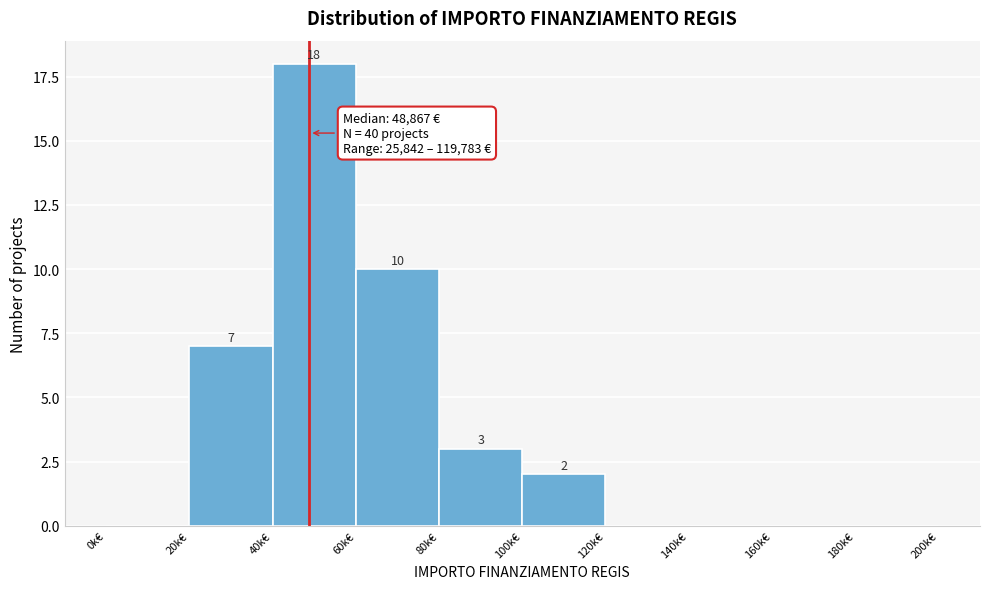

Reading left to right, what are all the values shown in this chart?

0k€=0	20k€=7	40k€=18	60k€=10	80k€=3	100k€=2	120k€=0	140k€=0	160k€=0	180k€=0